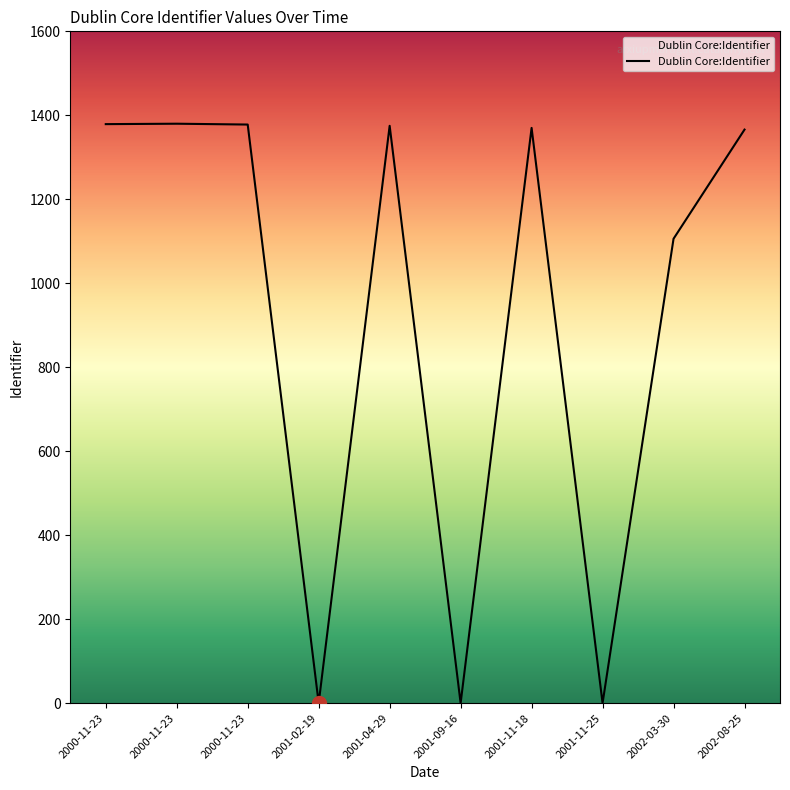

True or false: there are more than 2 points higher than both neighbors.

True